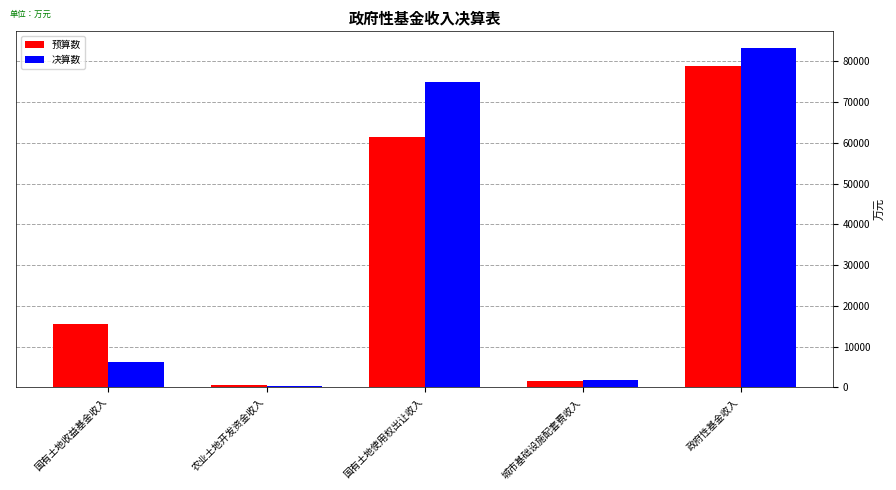

What is the average value of the 预算数 series?

31554.8